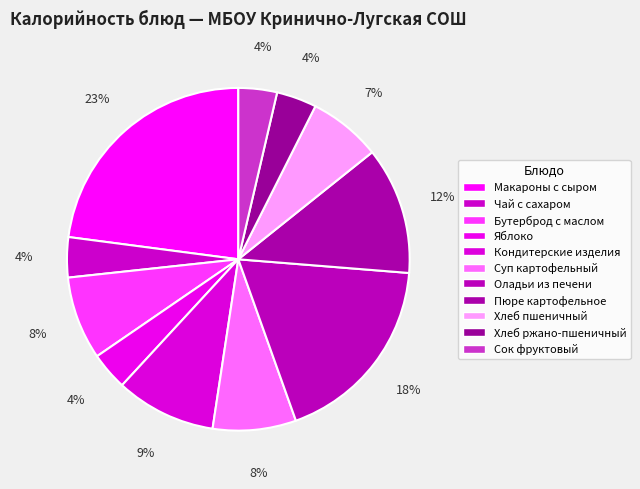

Which slice is the largest?

Макароны с сыром